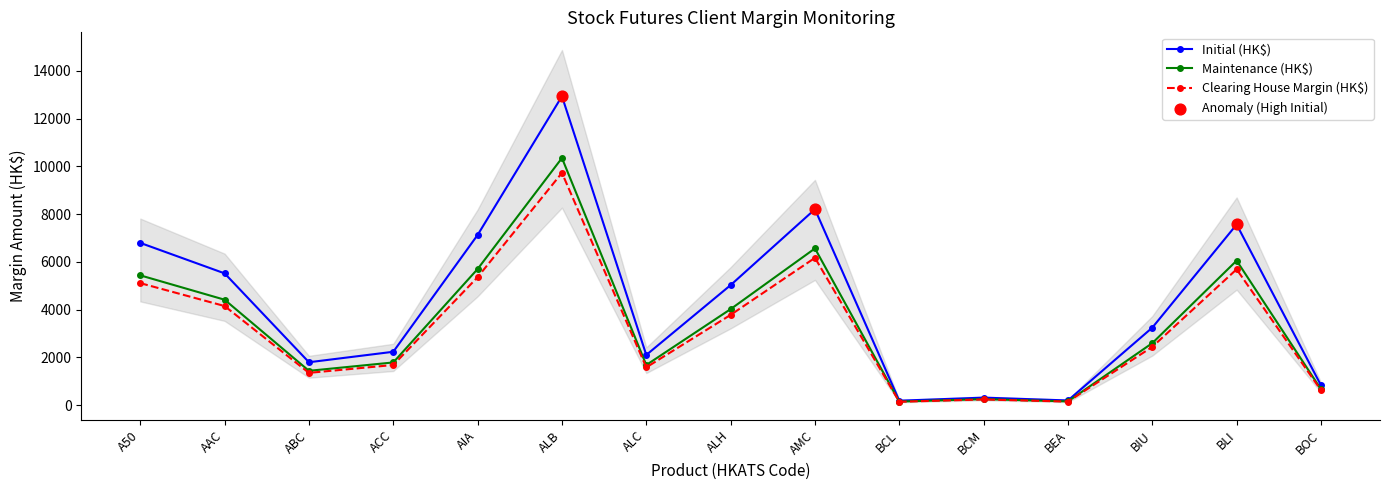

What are all the series names shown in the legend?

Initial (HK$), Maintenance (HK$), Clearing House Margin (HK$)